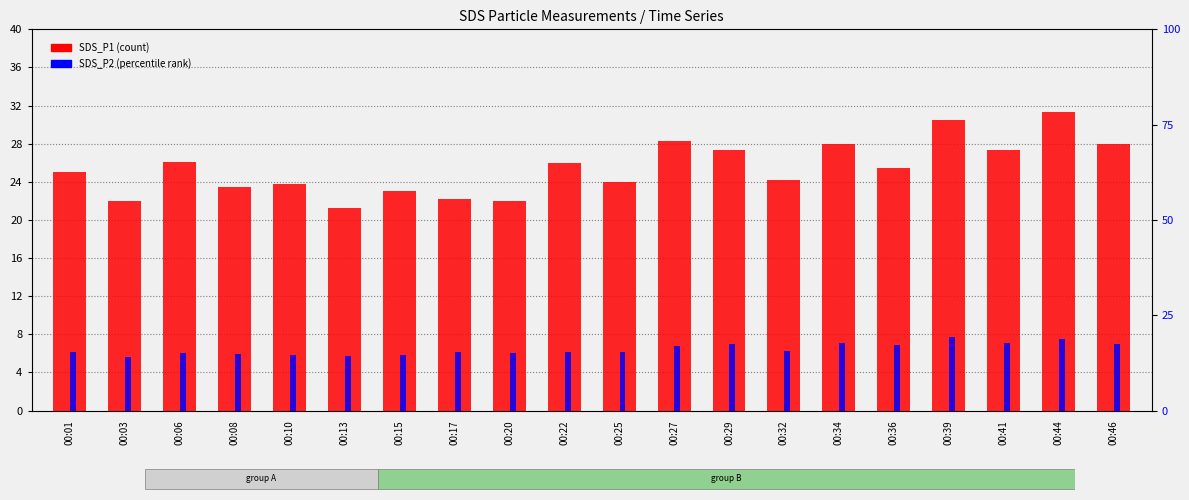

What is the spread (max minus min) of values at 00:20?

6.8